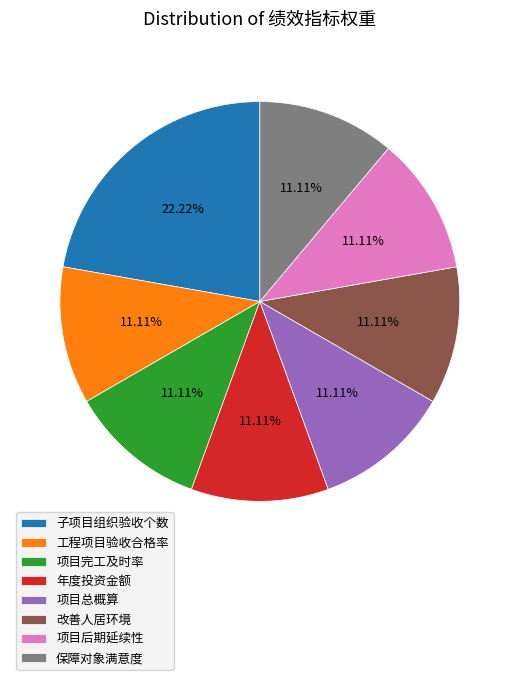

Is there a majority slice in this chart?

No